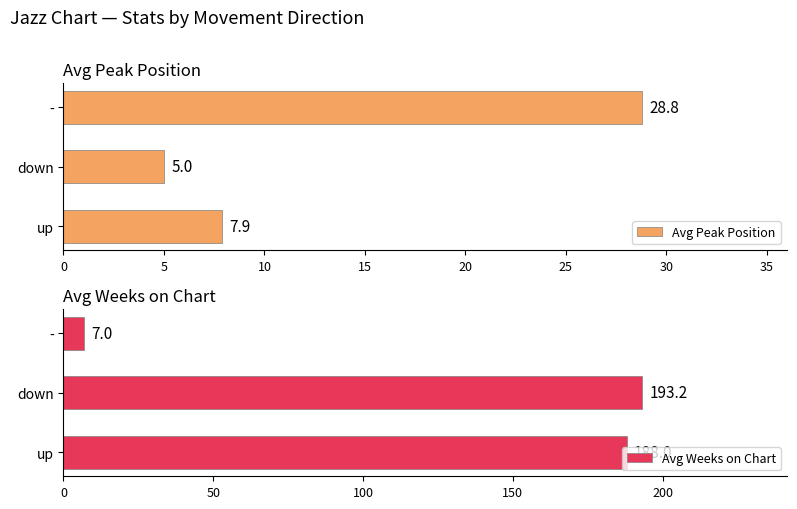

Is it true that Avg Weeks on Chart equals 193.2 at down?

True